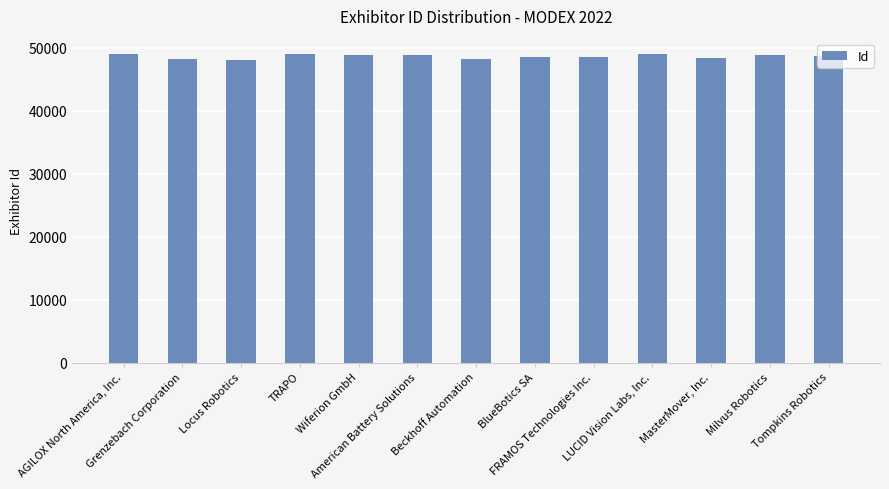

What is the change in value from Grenzebach Corporation to MasterMover, Inc.?

+35